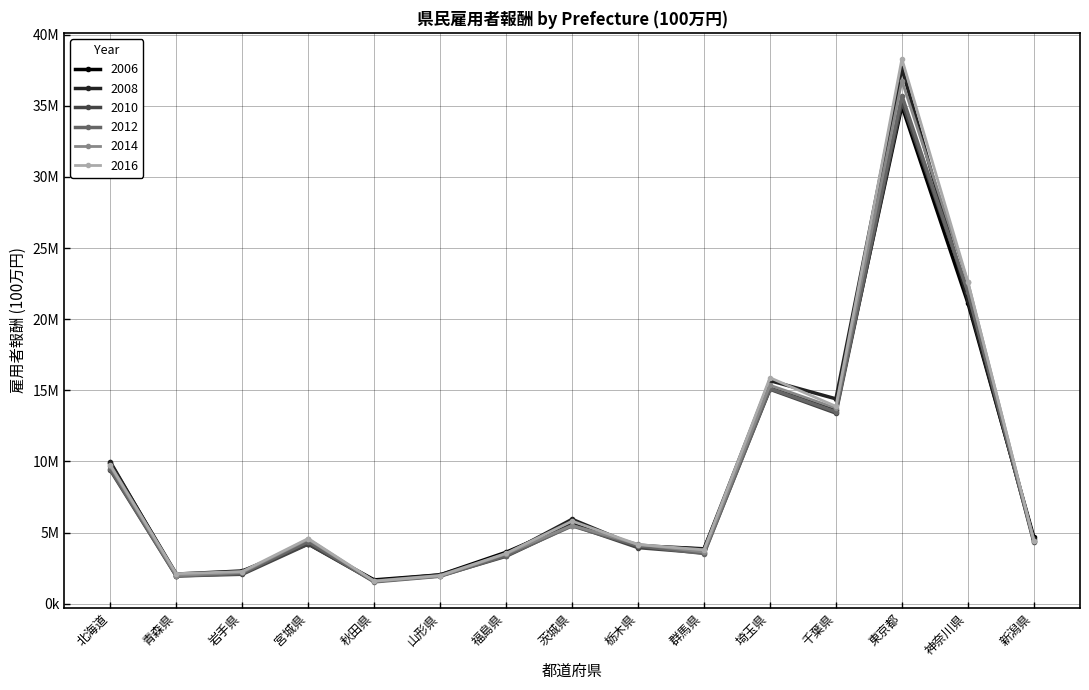

Is this an area chart (filled region under the line)?

No